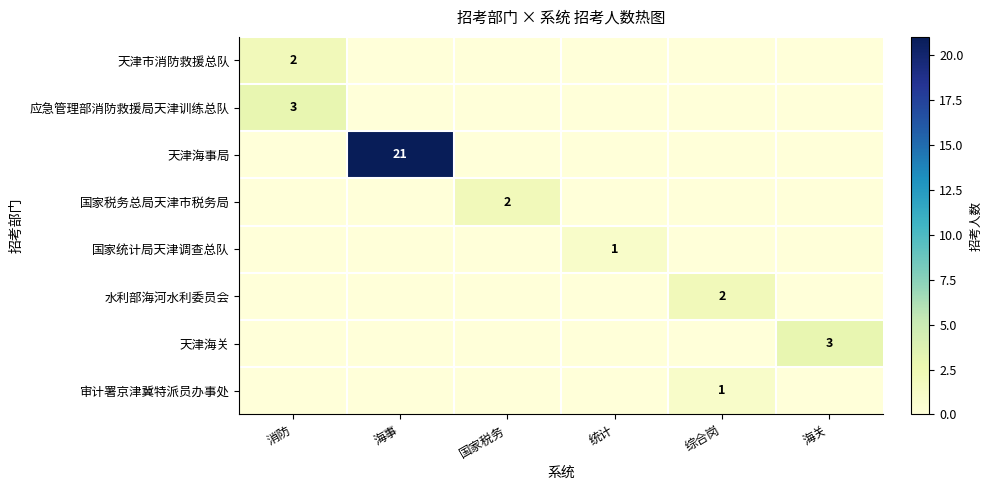

The value of 审计署京津冀特派员办事处 at 国家税务 is 0. True or false?

True